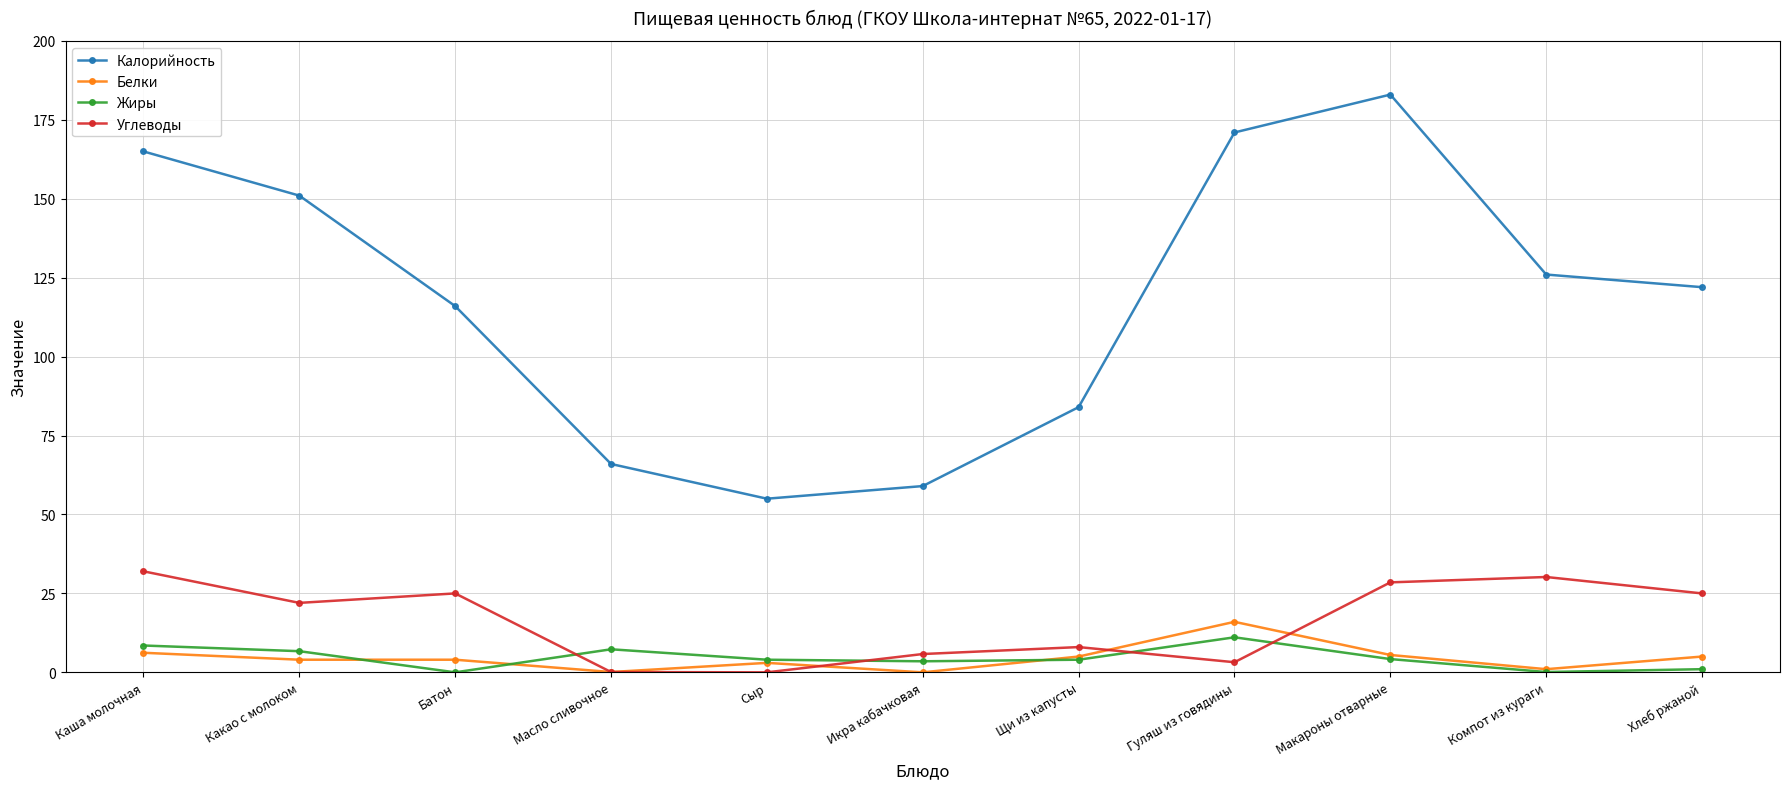

How many interior local peaks does the Углеводы series have?

3